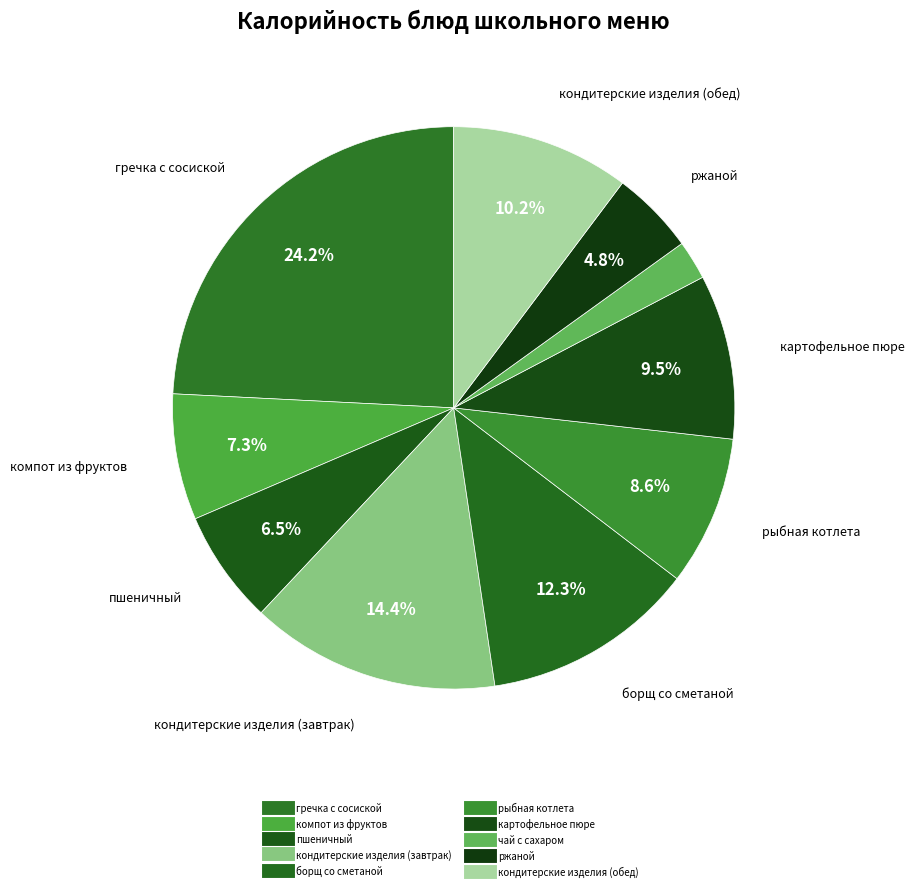

What is the change in value from кондитерские изделия (завтрак) to рыбная котлета?

-92.0